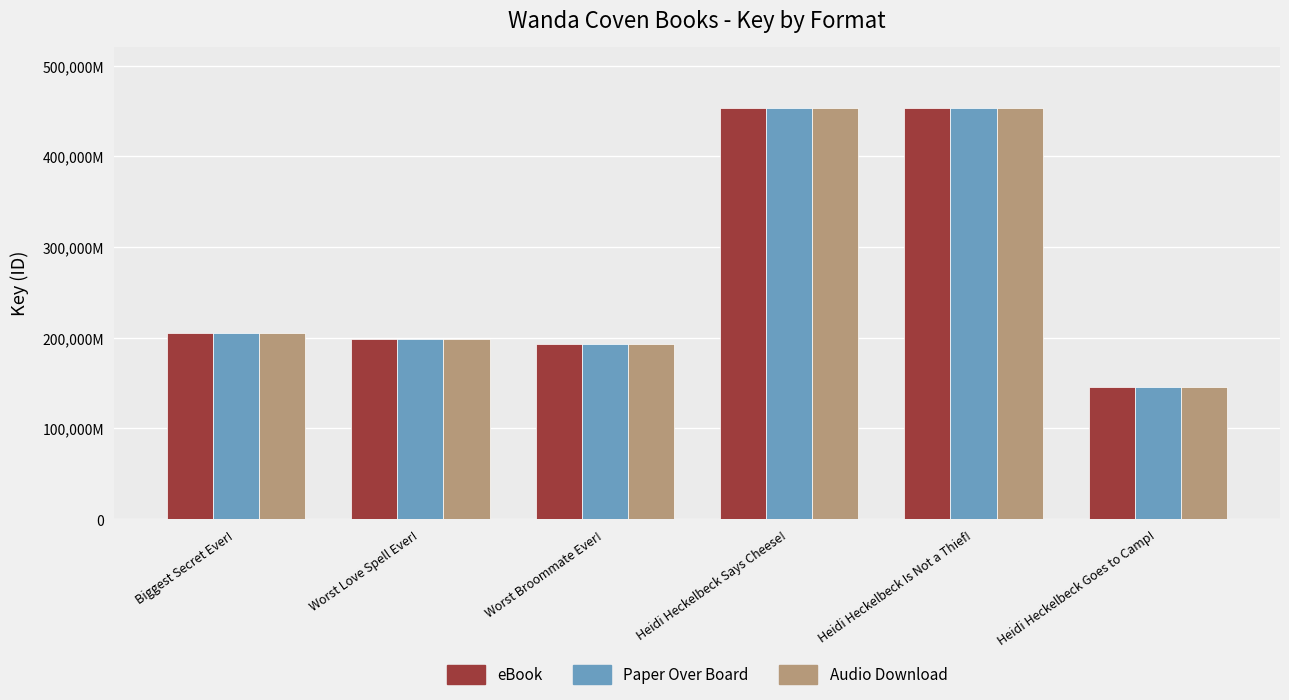

What is the sum of all eBook values?

1648204400